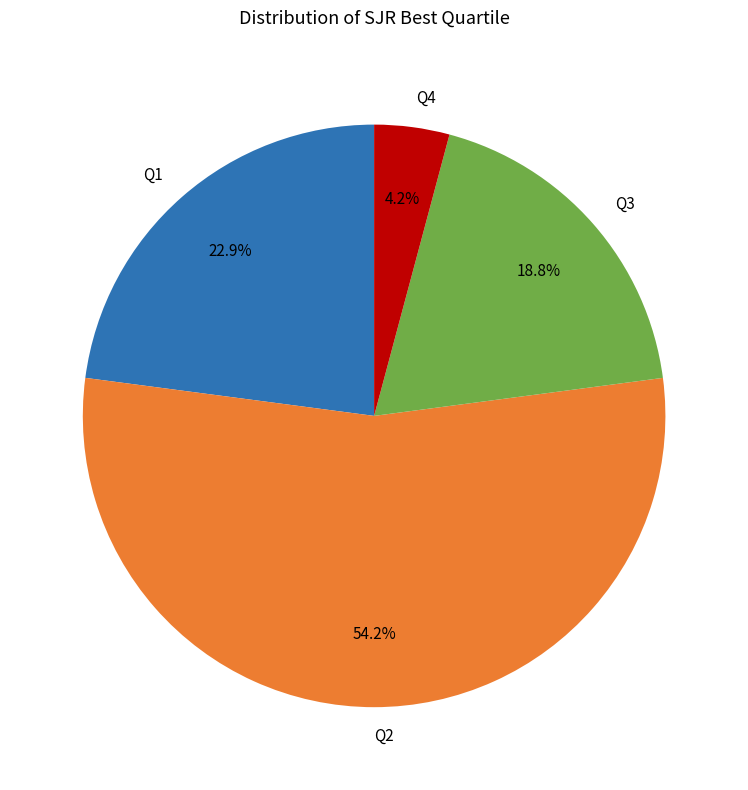

Which has a higher value, Q4 or Q1?

Q1